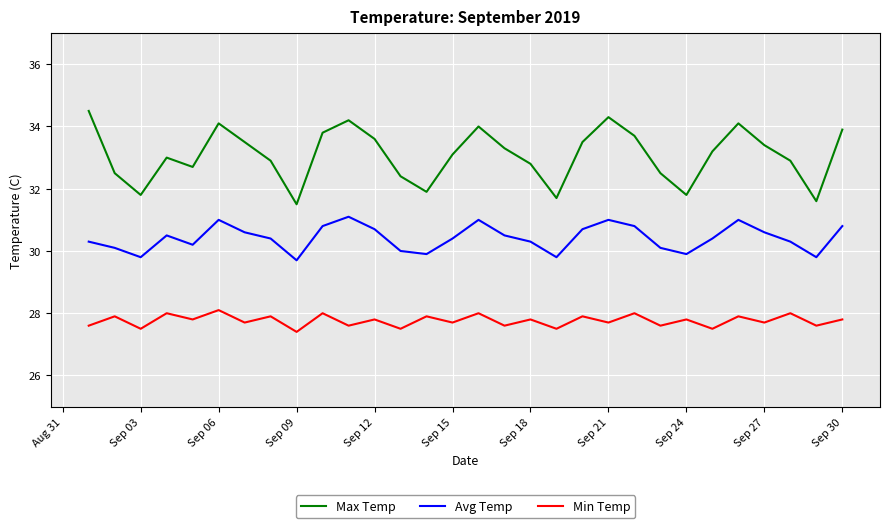

Does the chart have visible grid lines?

Yes